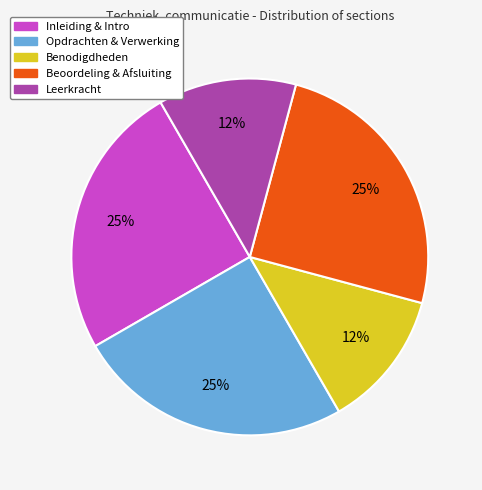

Is there a majority slice in this chart?

No